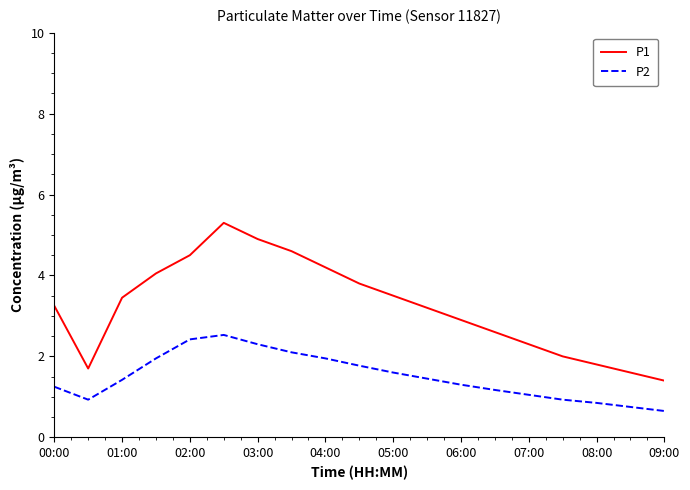

What is the average value of the P2 series?

1.5